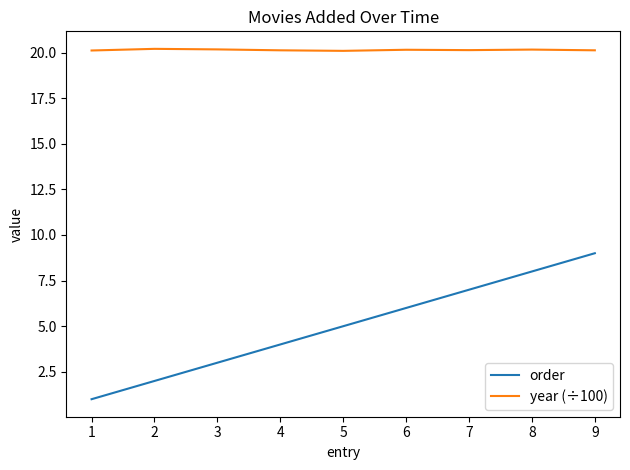

True or false: year (÷100) and order cross at least once.

False